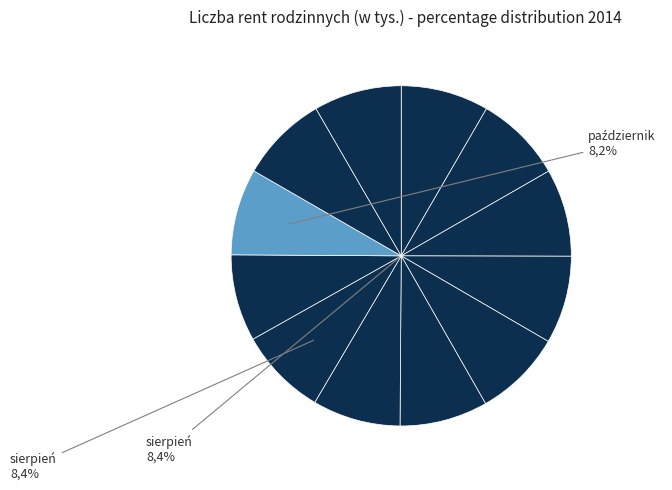

Count the number of slices in the pie.

12